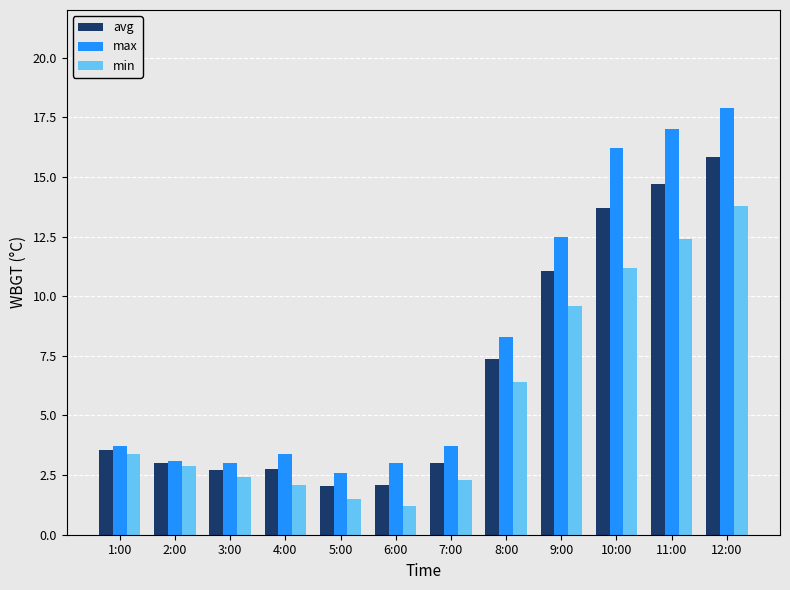

Is it true that min equals 2.3 at 7:00?

True